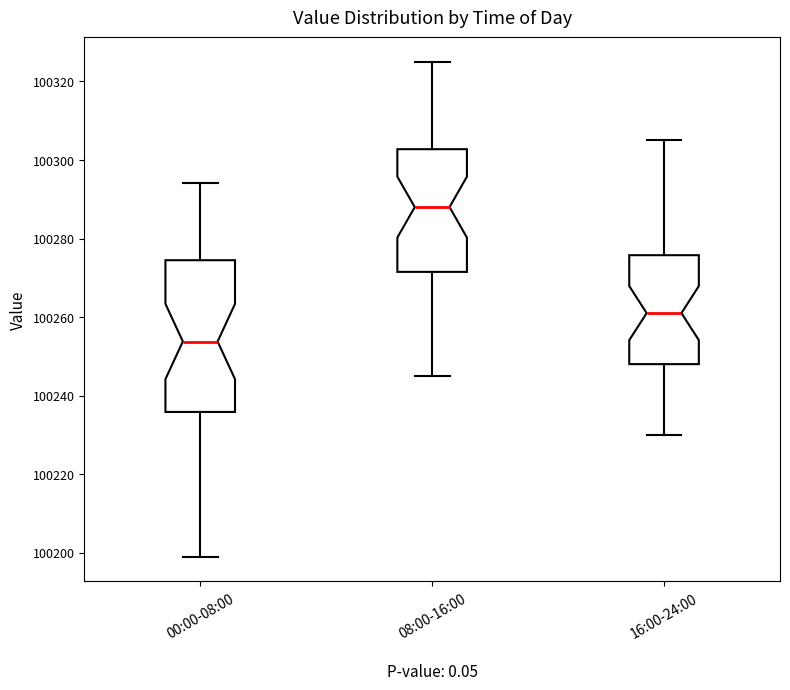

Reading left to right, read every box against the y-axis: the position of its median line, the range the box covers, and the ends of its whiskers. The values are not printed on the chart, so give them approximately, as read against the axis.

00:00-08:00: median 100254, box 100236 to 100274, whiskers 100198 to 100294
08:00-16:00: median 100288, box 100272 to 100302, whiskers 100246 to 100326
16:00-24:00: median 100262, box 100248 to 100276, whiskers 100230 to 100306